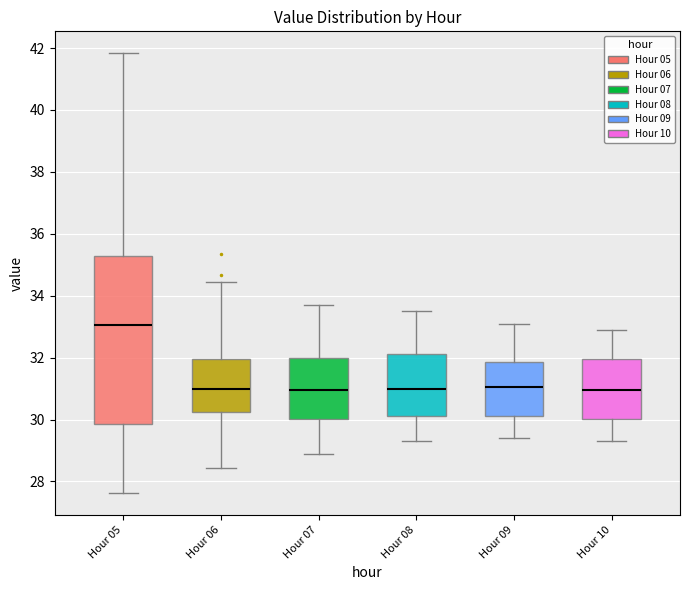

Reading left to right, transcribe this box plot: for each box, give where its median line is, the range the box spans, and where its two whiskers end, as read against the y-axis. The values are not printed on the chart, so give them approximately, as read against the axis.

Hour 05: median 33.0, box 29.8 to 35.2, whiskers 27.6 to 41.8
Hour 06: median 31.0, box 30.2 to 32.0, whiskers 28.4 to 34.4
Hour 07: median 31.0, box 30.0 to 32.0, whiskers 29.0 to 33.8
Hour 08: median 31.0, box 30.2 to 32.2, whiskers 29.4 to 33.6
Hour 09: median 31.0, box 30.2 to 31.8, whiskers 29.4 to 33.2
Hour 10: median 31.0, box 30.0 to 32.0, whiskers 29.4 to 33.0